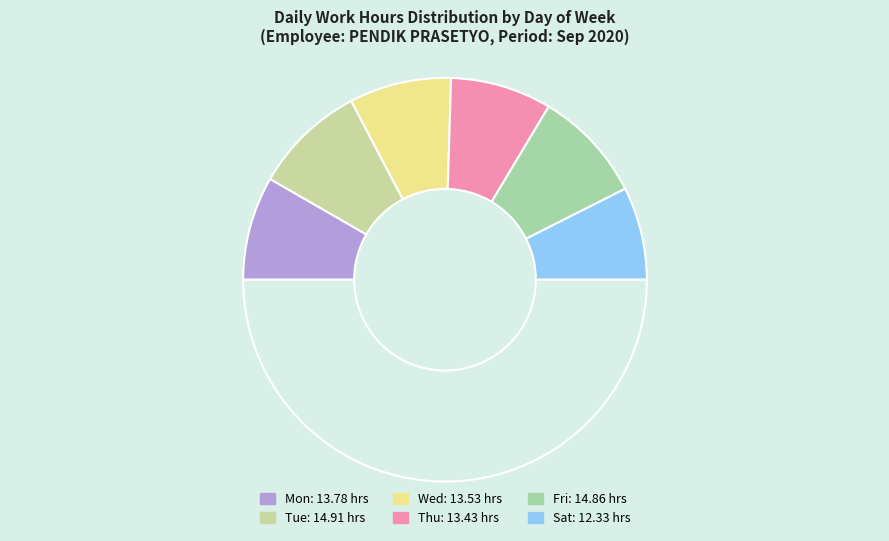

How many segments does this pie chart have?

7